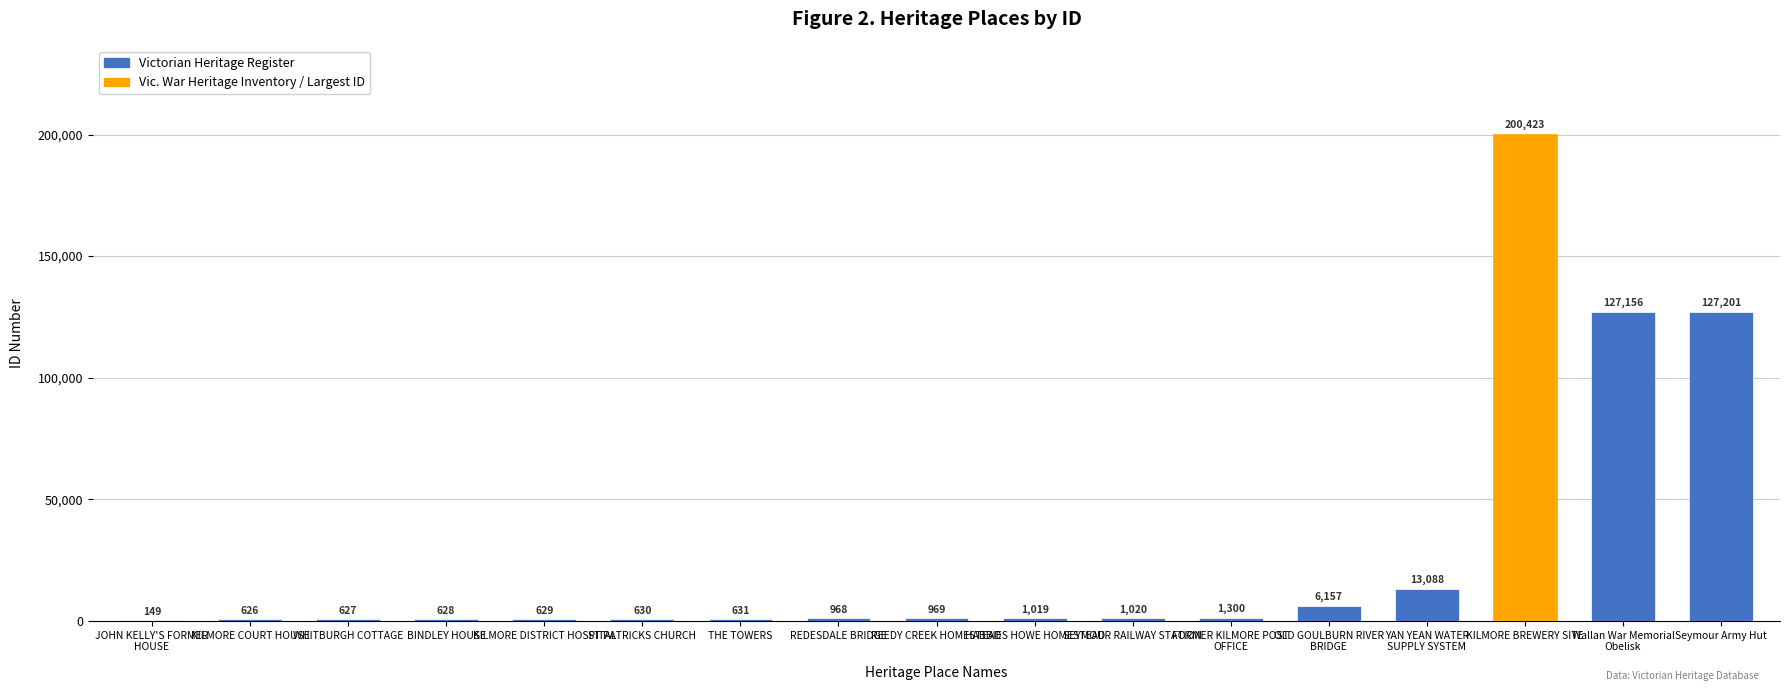

Approximately how many times larger is the value at THE TOWERS compared to KILMORE COURT HOUSE?

1.0